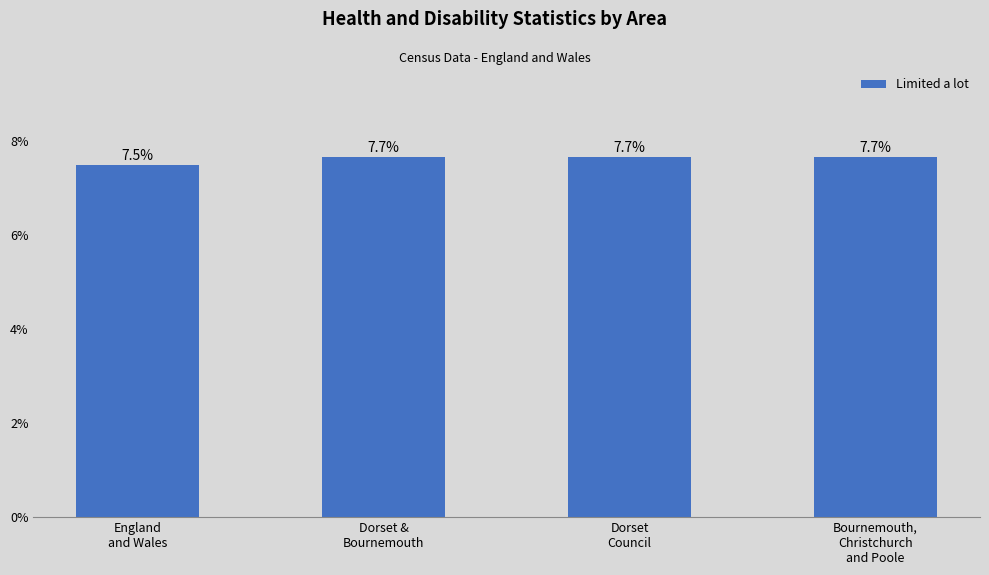

How many bars are there in total?

4